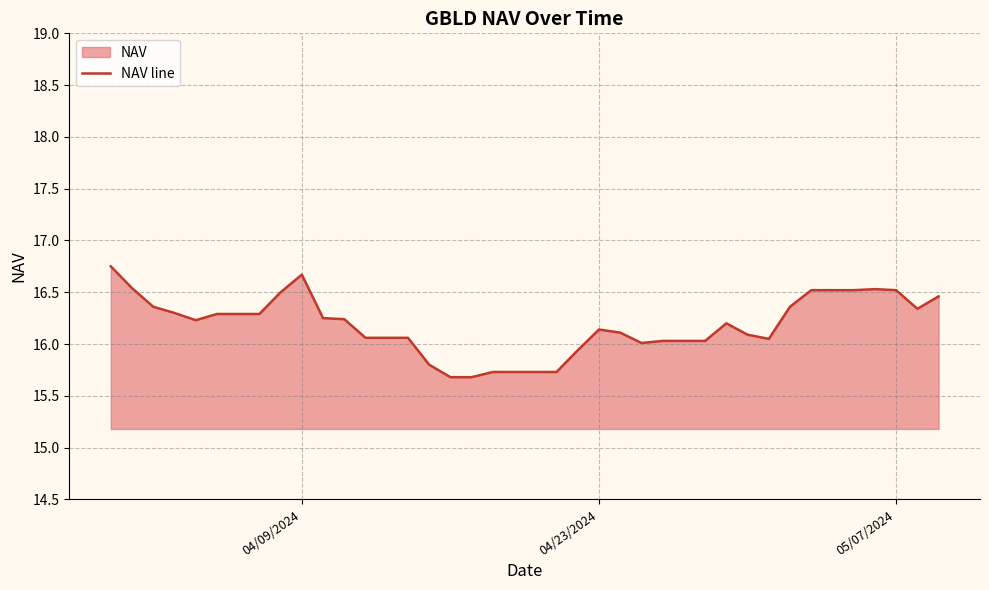

Does the chart display data point markers on the line(s)?

No